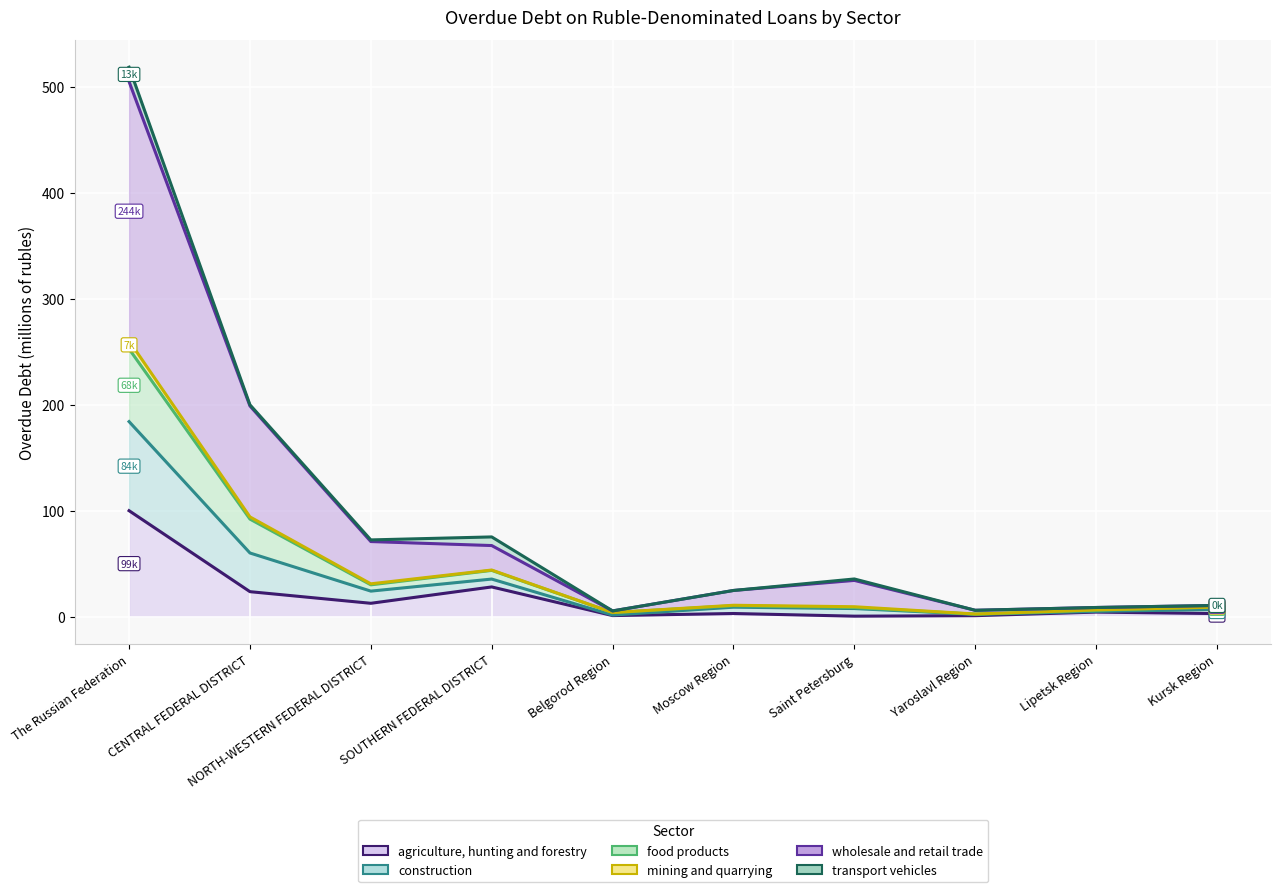

Which series has the widest spread of values?

transport vehicles